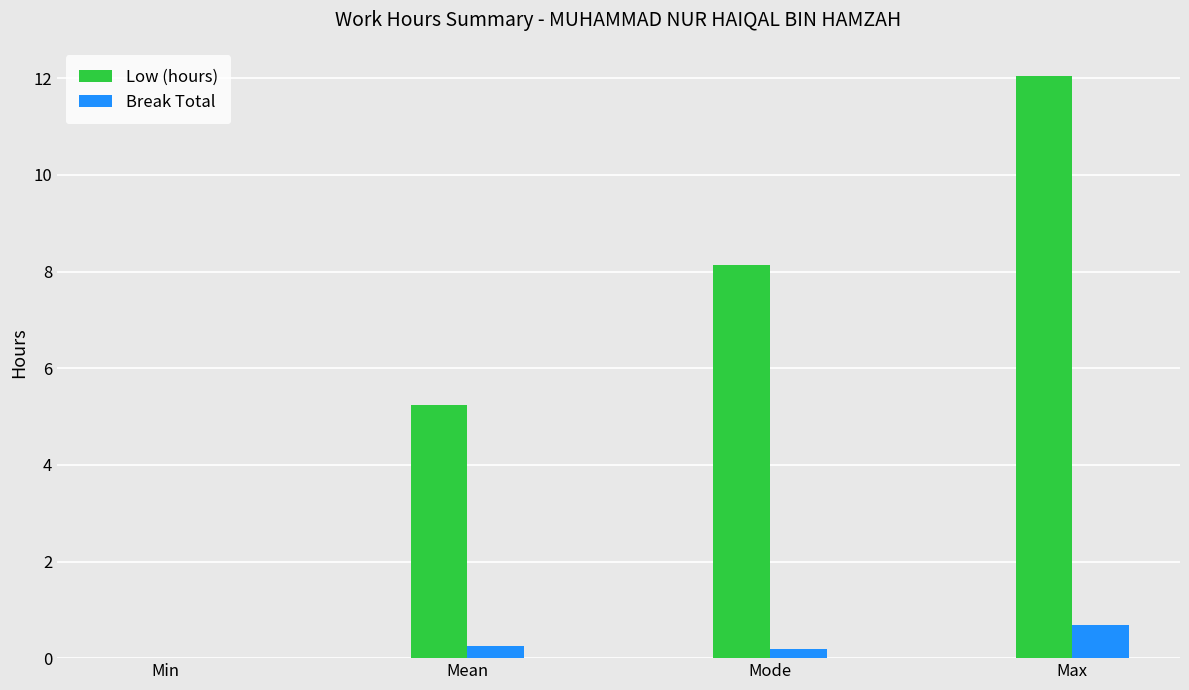

Is it true that Low (hours) equals 8.1 at Mode?

True